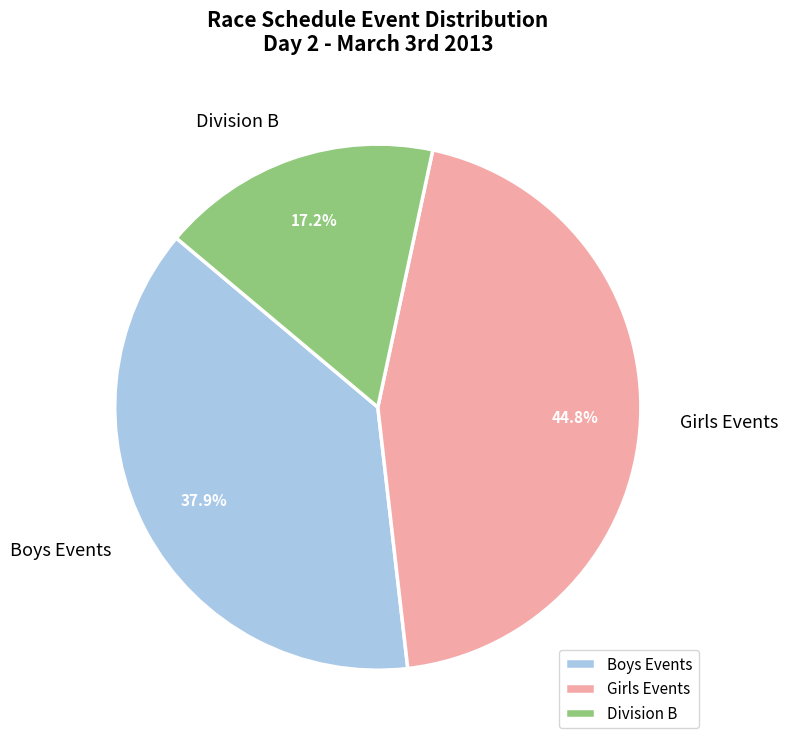

What is the total percentage of Boys Events and Girls Events?

82.8%